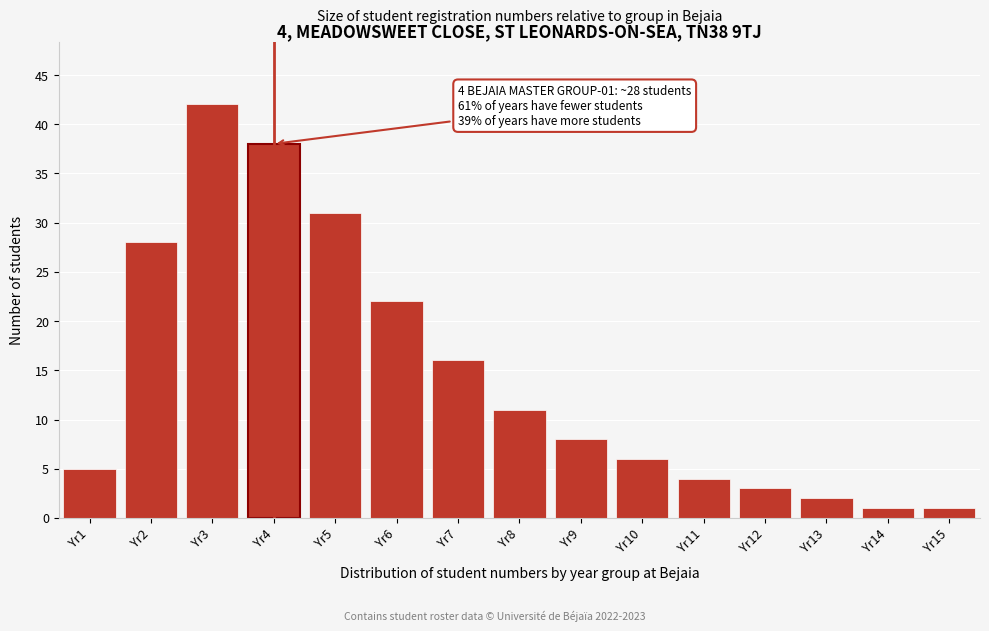

Reading right to left, transcribe all the data shown in this chart.

Yr15=1	Yr14=1	Yr13=2	Yr12=3	Yr11=4	Yr10=6	Yr9=8	Yr8=11	Yr7=16	Yr6=22	Yr5=31	Yr4=38	Yr3=42	Yr2=28	Yr1=5